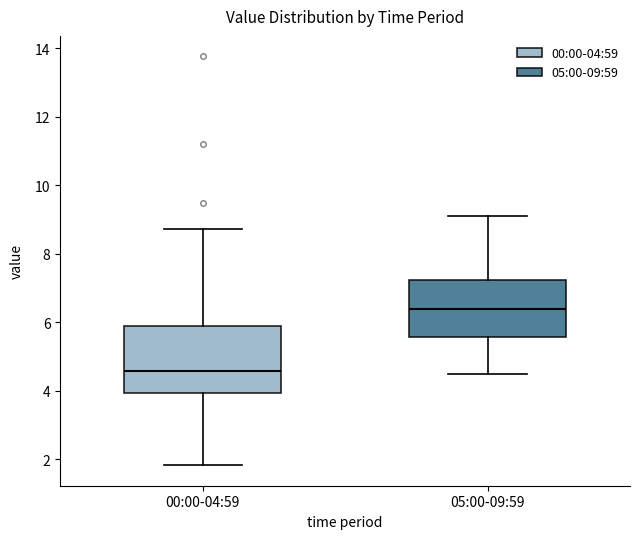

Reading left to right, transcribe this box plot: for each box, give where its median line is, the range the box spans, and where its two whiskers end, as read against the y-axis. The values are not printed on the chart, so give them approximately, as read against the axis.

00:00-04:59: median 4.6, box 4.0 to 5.8, whiskers 1.8 to 8.8
05:00-09:59: median 6.4, box 5.6 to 7.2, whiskers 4.6 to 9.2